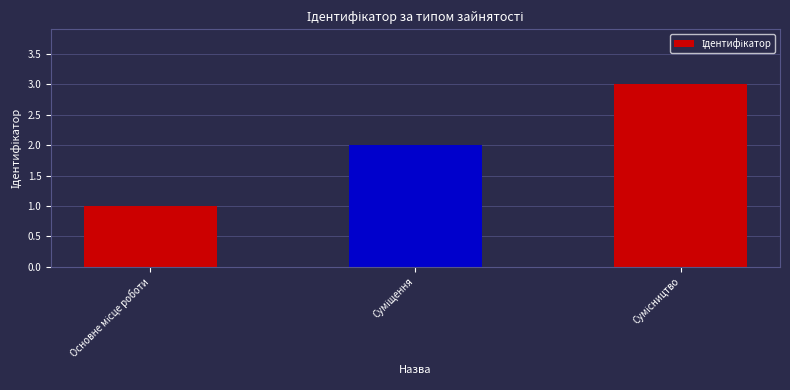

What is the minimum value shown in the chart?

1